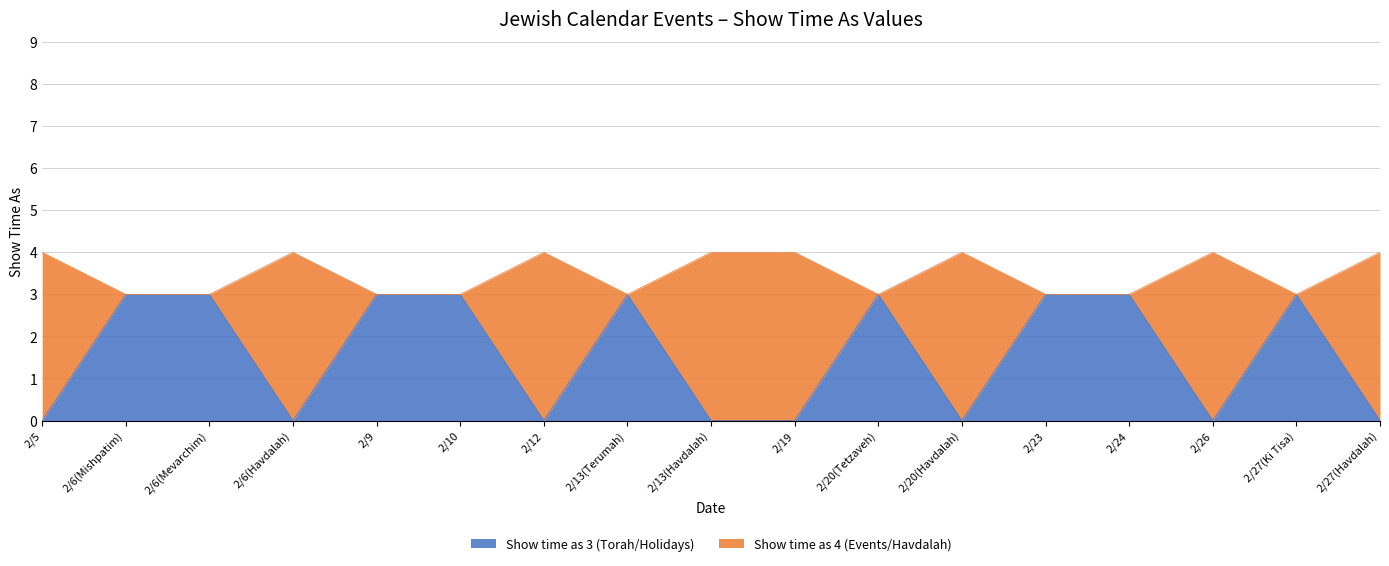

What is the total value across all series at 2/20(Havdalah)?

4